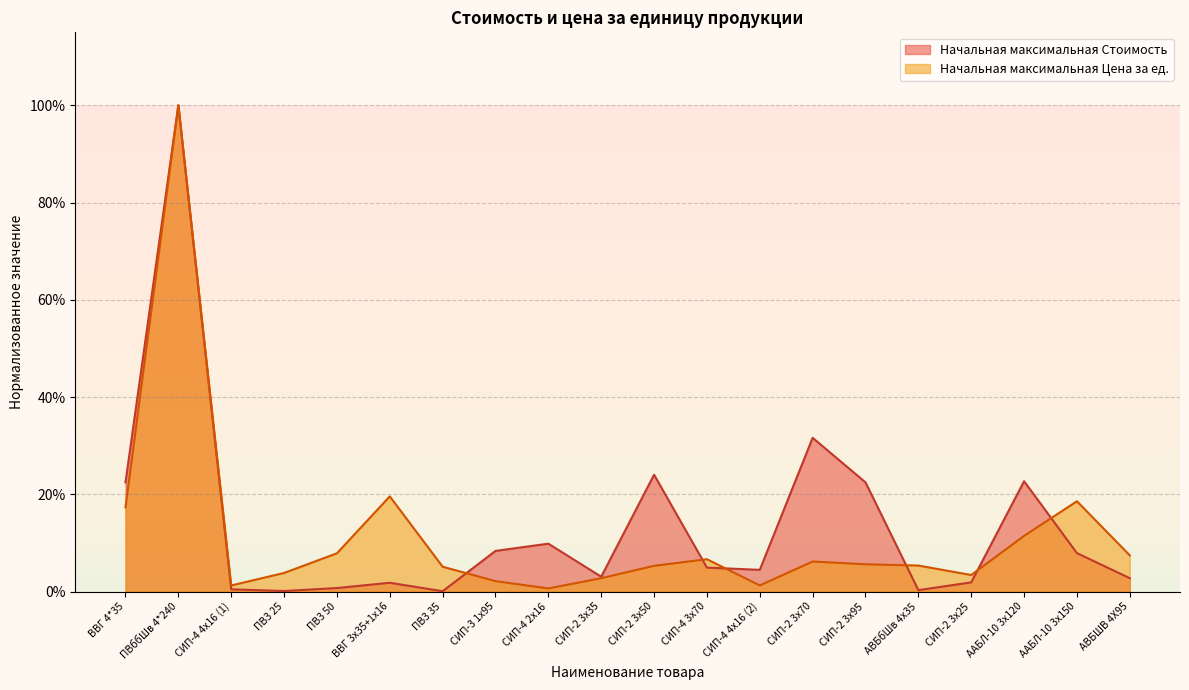

Is it true that Начальная максимальная Цена за ед. equals 0.1 at СИП-4 3х70?

False